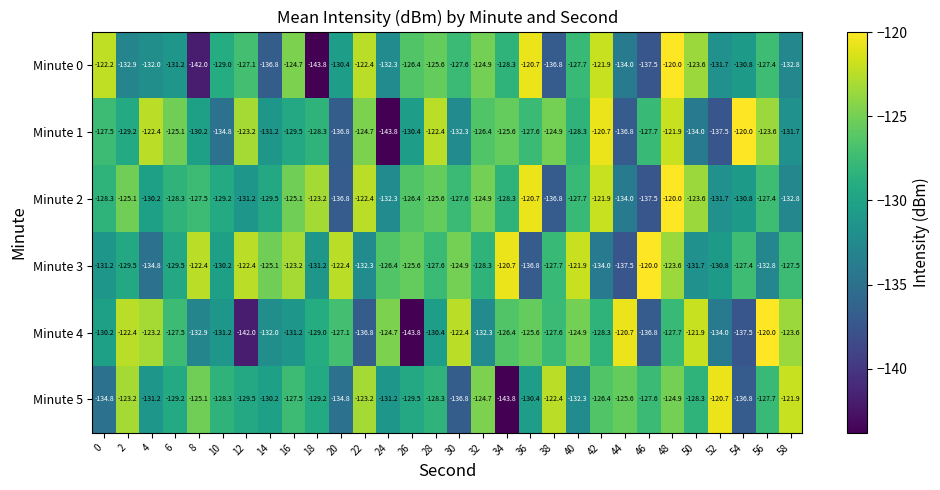

What value does the Minute 3 series have at 32?

-128.3